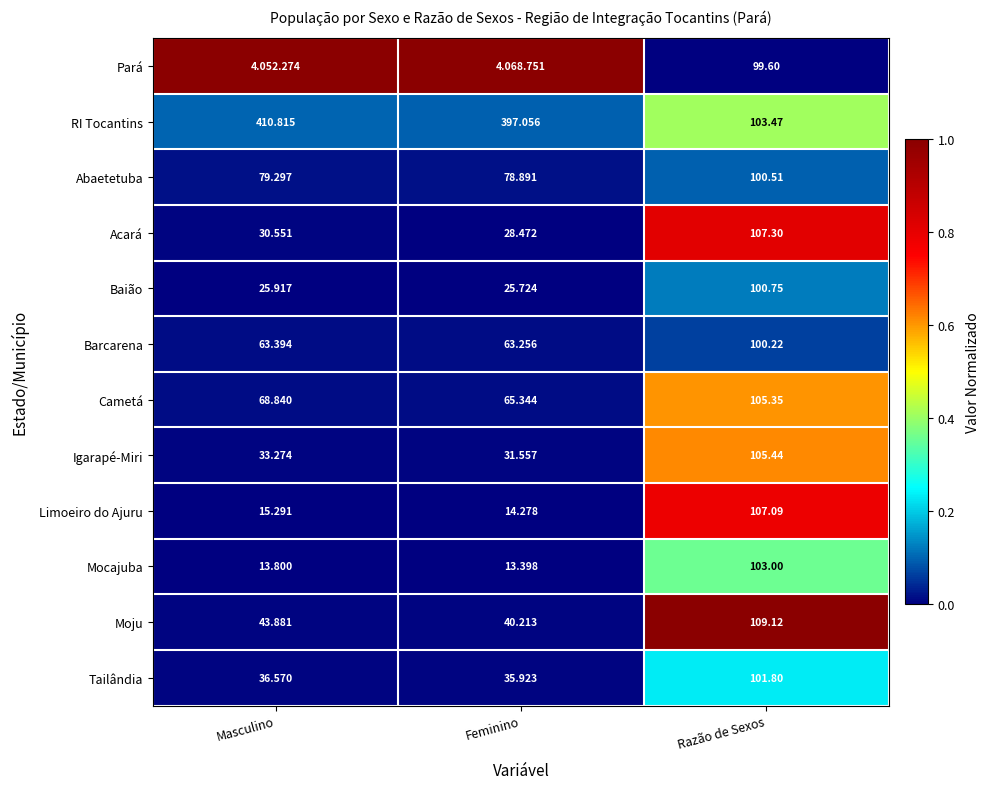

Where is Moju nearest to the value 74?

Masculino